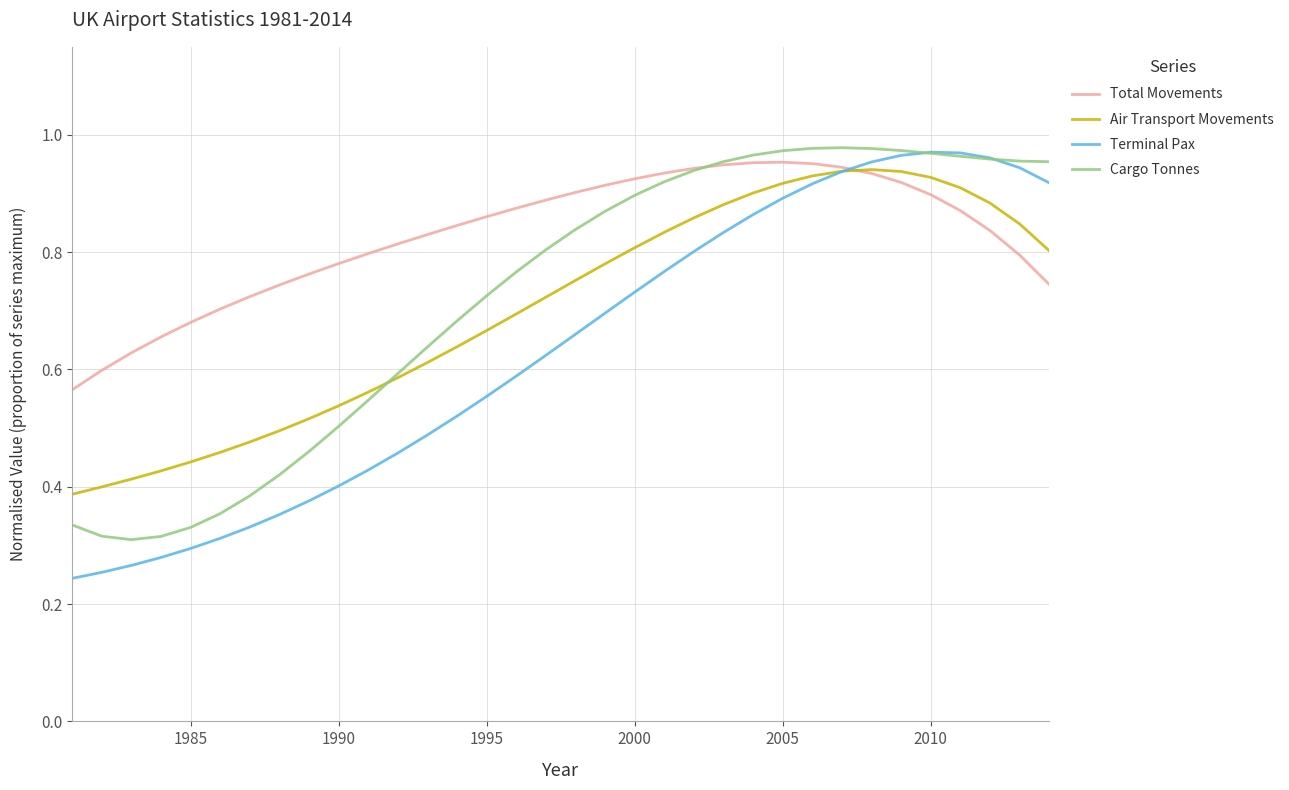

Which series has the widest spread of values?

Terminal Pax